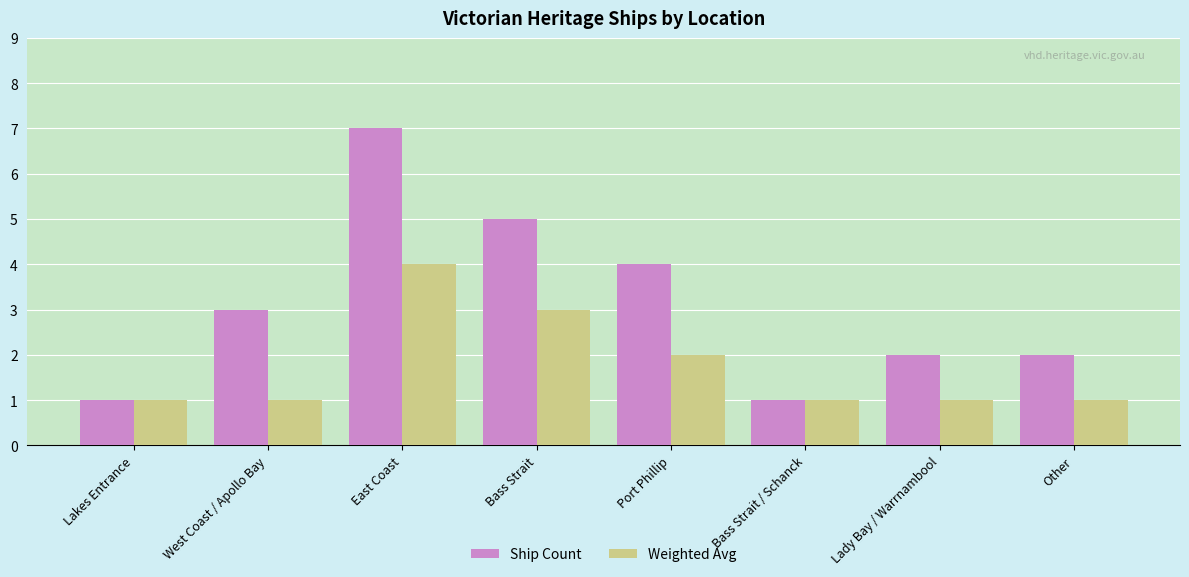

Is it true that Ship Count equals 7 at East Coast?

True